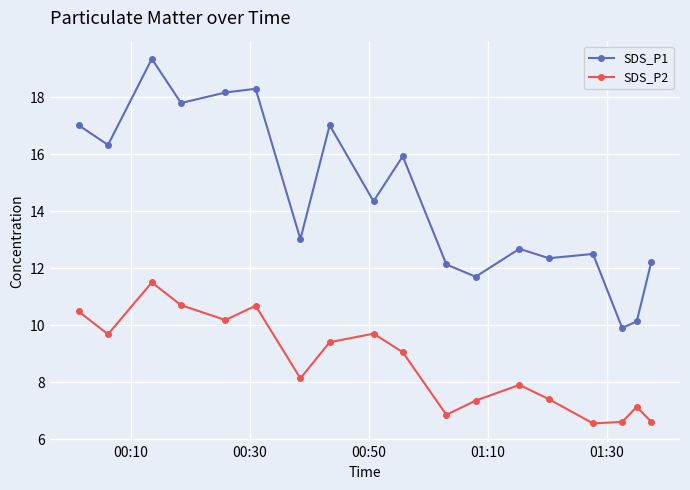

What is the maximum value for SDS_P2?

11.5